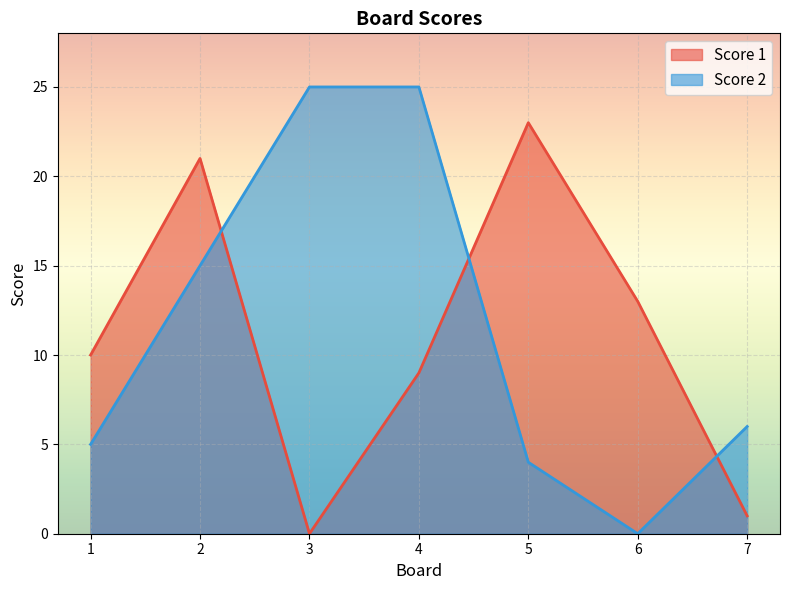

What is the value of the Score 1 point at the 6th from the left?

13